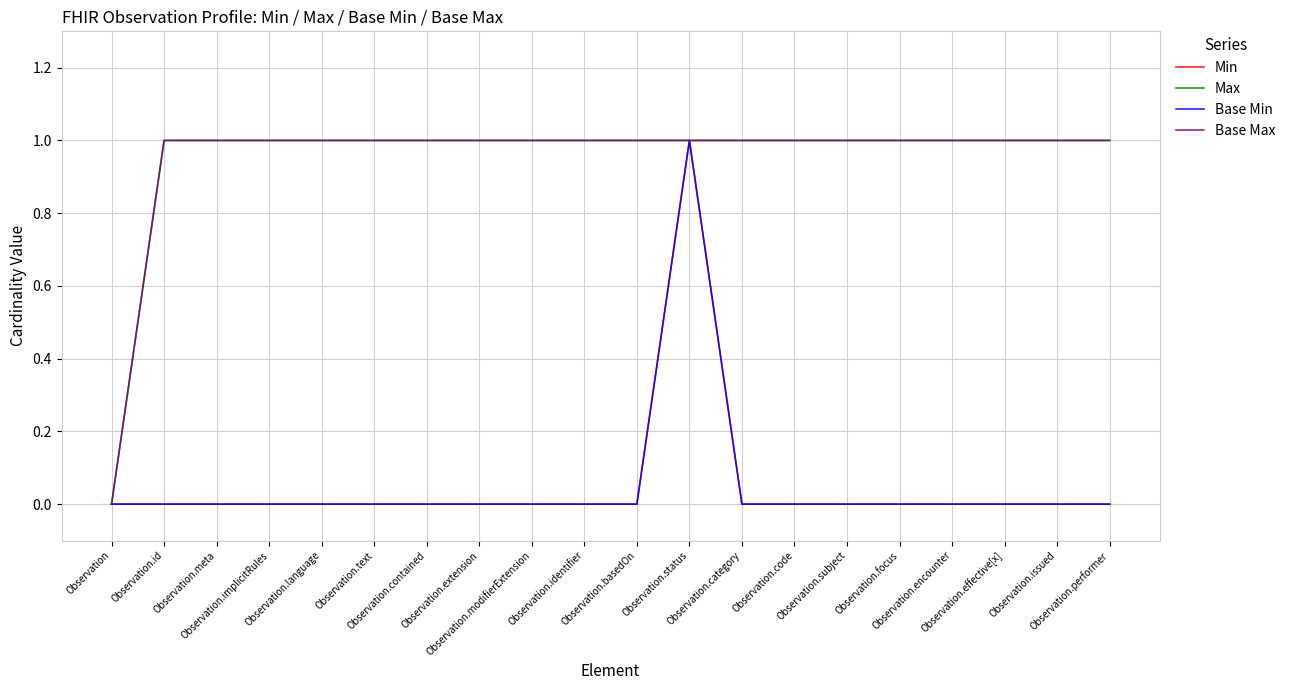

True or false: Base Max and Min intersect in this chart.

False